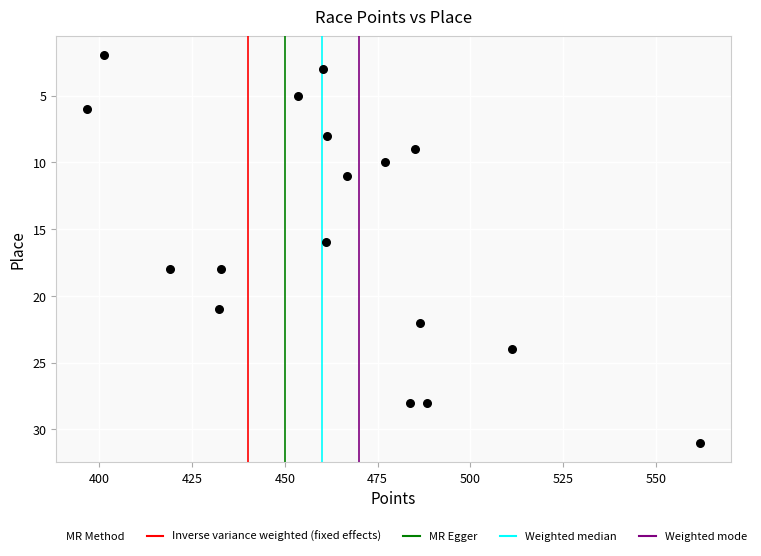

How many data points are displayed?

17